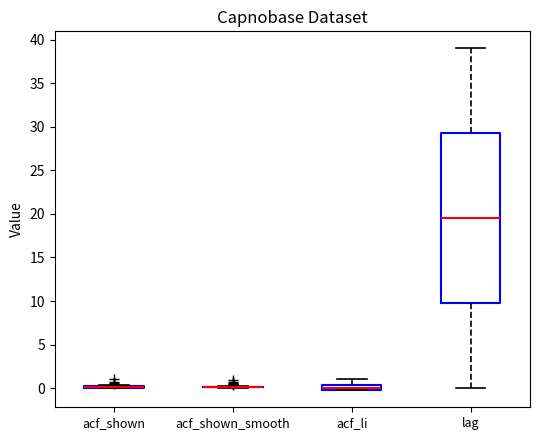

Comparing the boxes themselves (not the whiskers), which one is the tallest?

lag